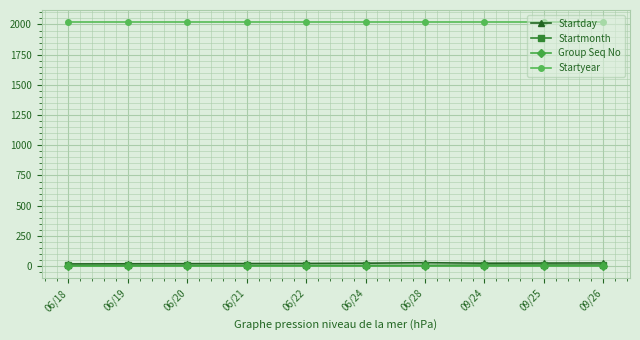

Which series has the widest spread of values?

Startday